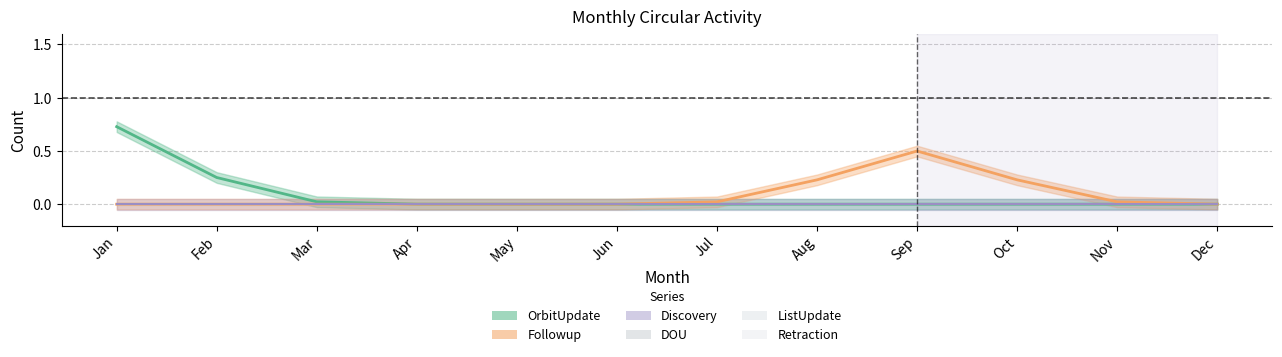

True or false: Retraction and OrbitUpdate cross at least once.

False